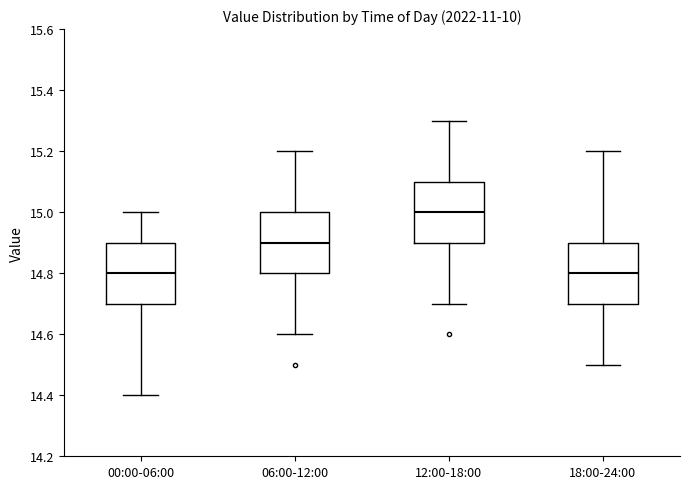

Which box's median line is the highest?

12:00-18:00